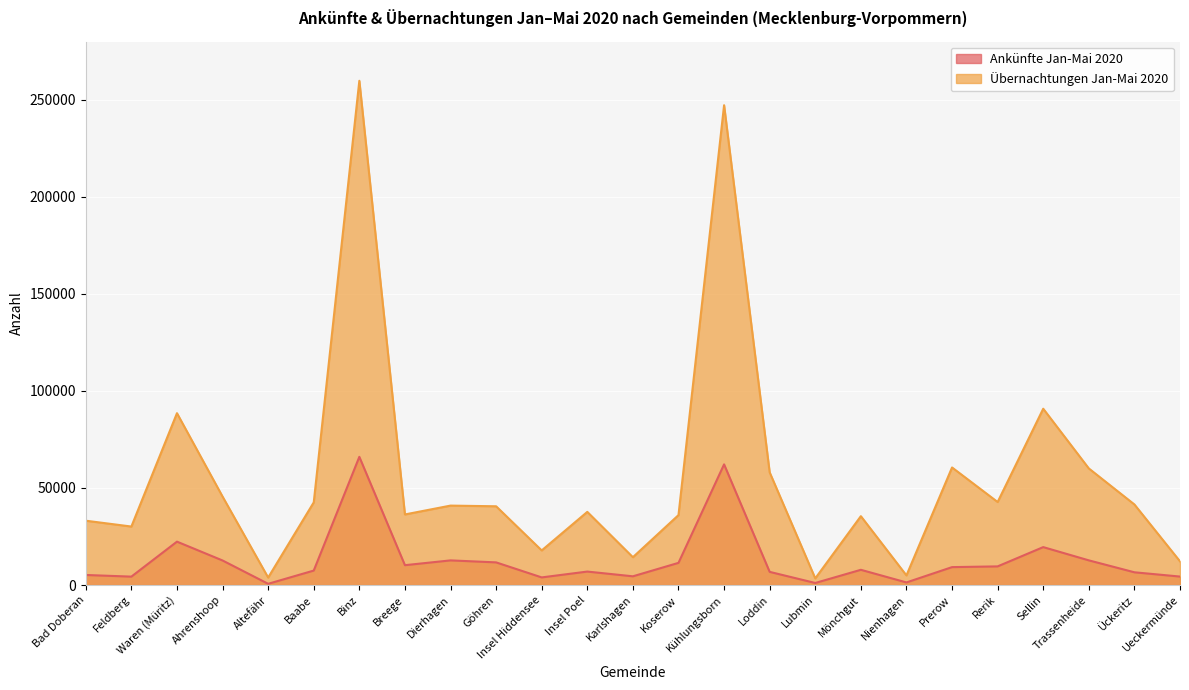

What are all the series names shown in the legend?

Ankünfte Jan-Mai 2020, Übernachtungen Jan-Mai 2020